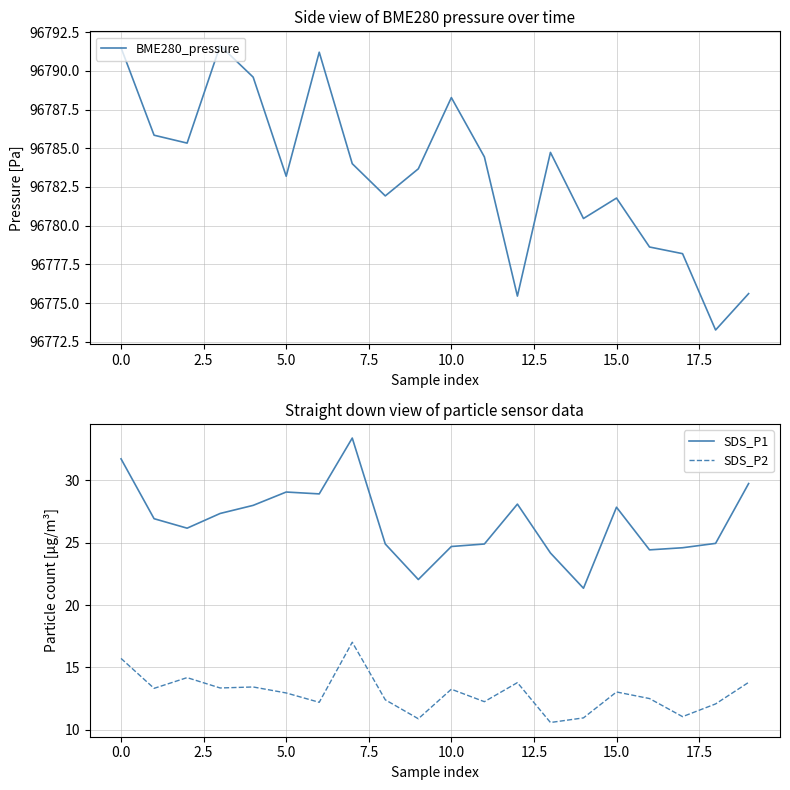

What is the value of the SDS_P2 point at the 4th from the left?

13.3